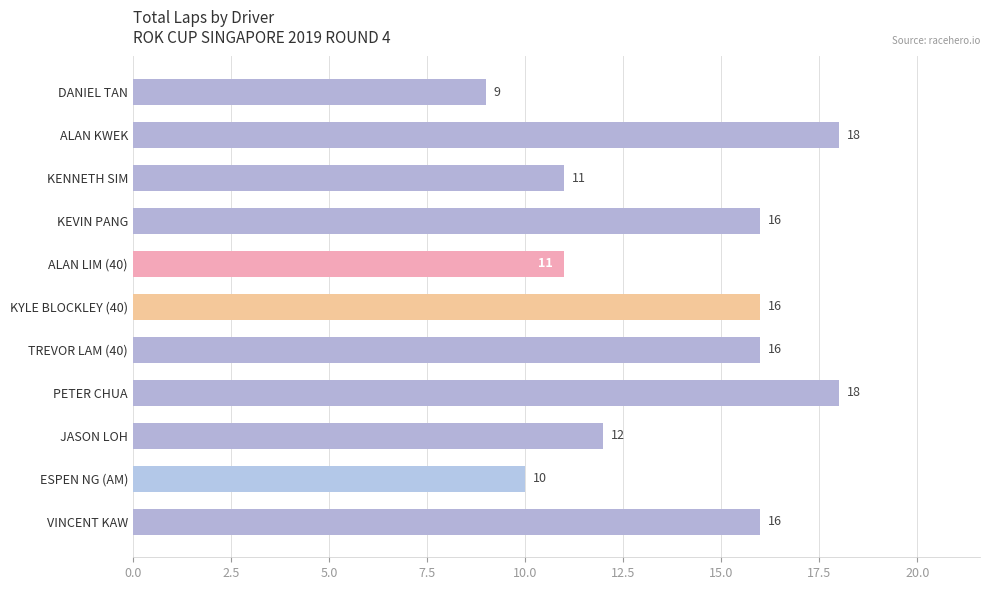

How many data points does each series have?

11